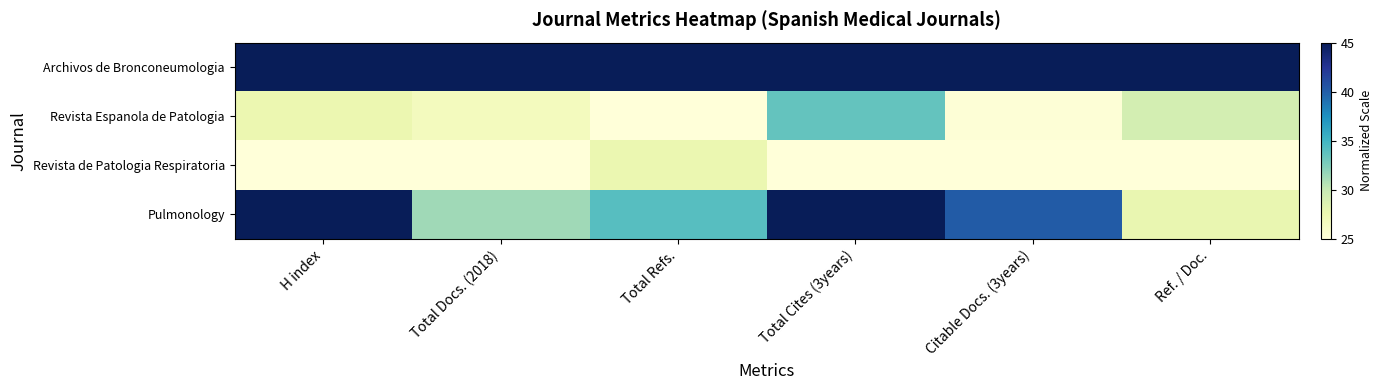

Which has a higher value, Ref. / Doc. or H index?

Ref. / Doc.